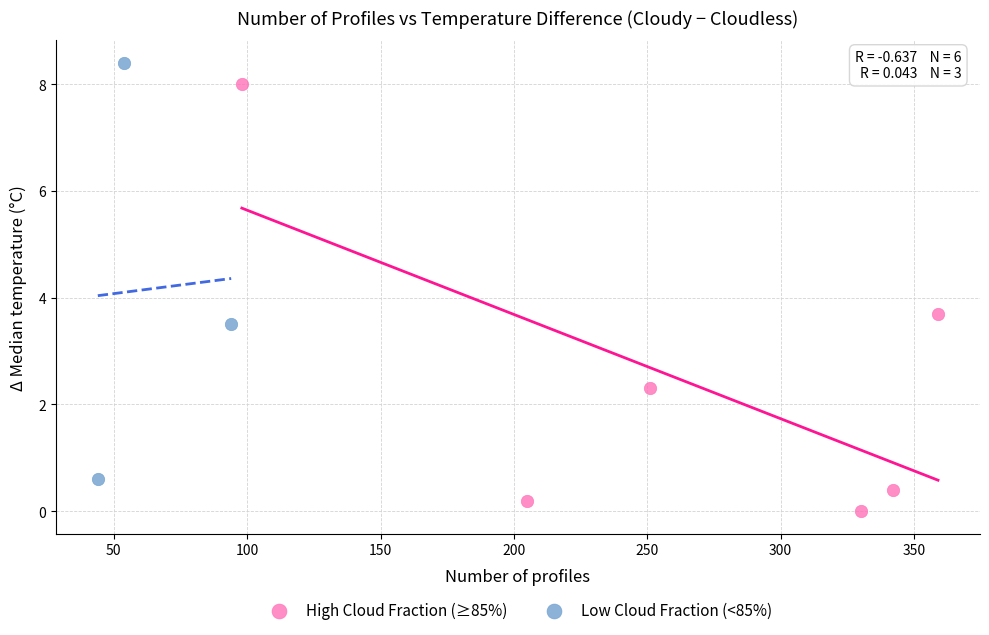

Which series contains the lowest Y value?

High Cloud Fraction (≥85%)